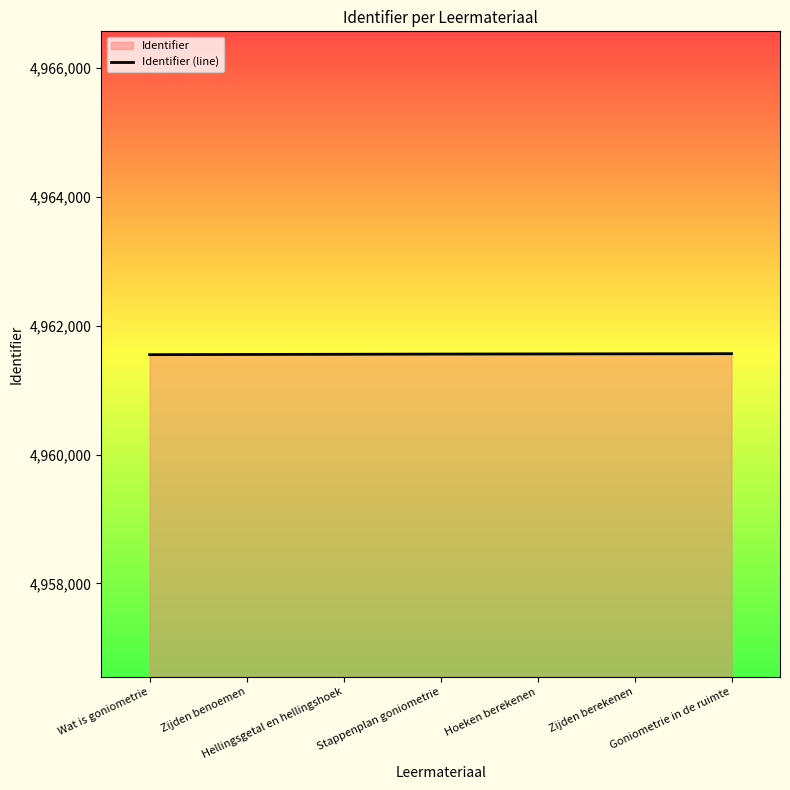

What is the average value?

4961557